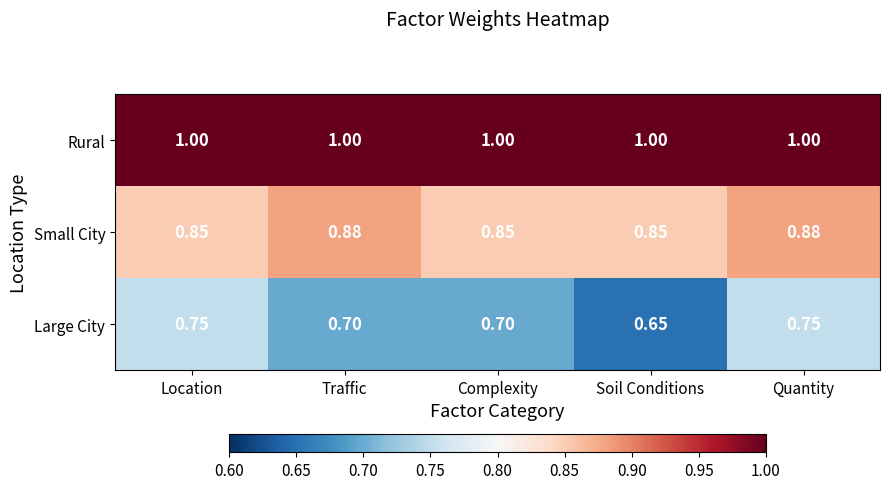

At which label is Large City closest to 0?

Soil Conditions